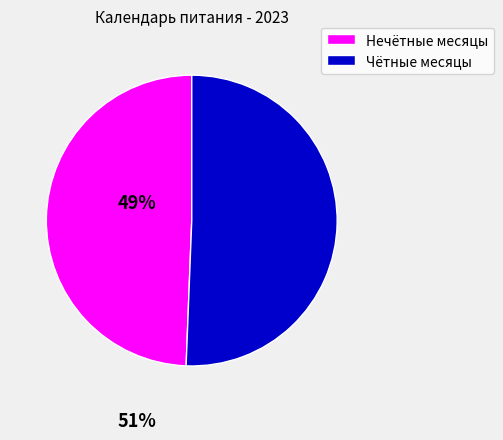

Does any single category account for the majority?

Yes